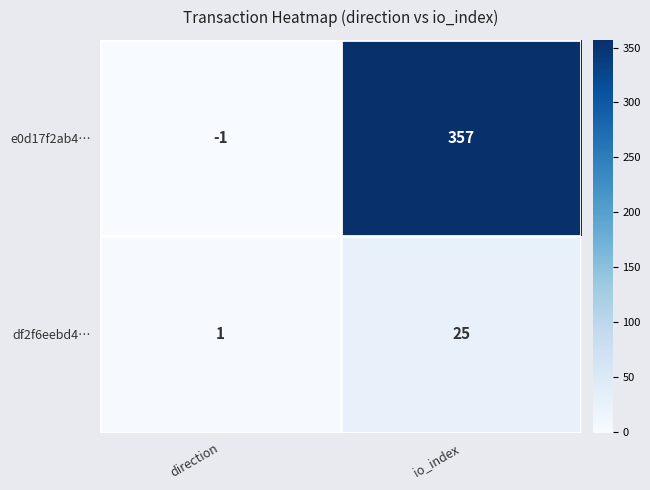

Which label corresponds to the largest value in the chart?

io_index